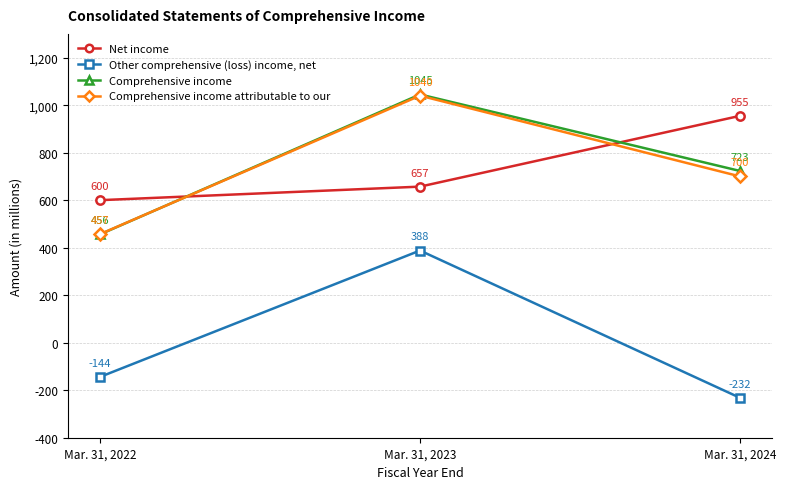

What is the difference between the maximum and second lowest values in the Other comprehensive (loss) income, net series?

532